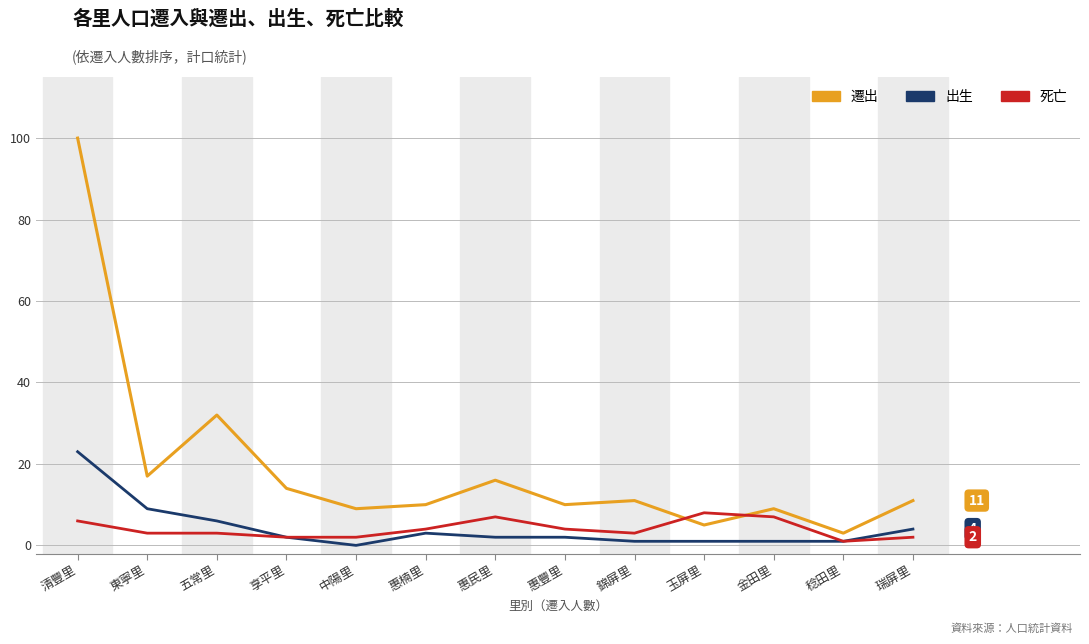

True or false: 出生 and 遷出 intersect in this chart.

False